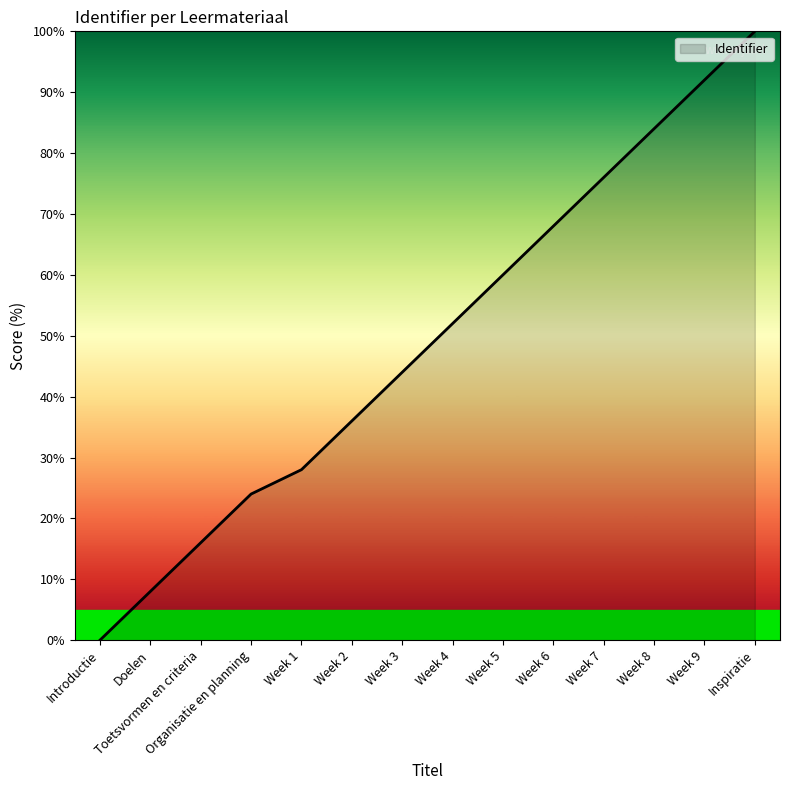

Is it true that the value at Toetsvormen en criteria is 25.7?

False